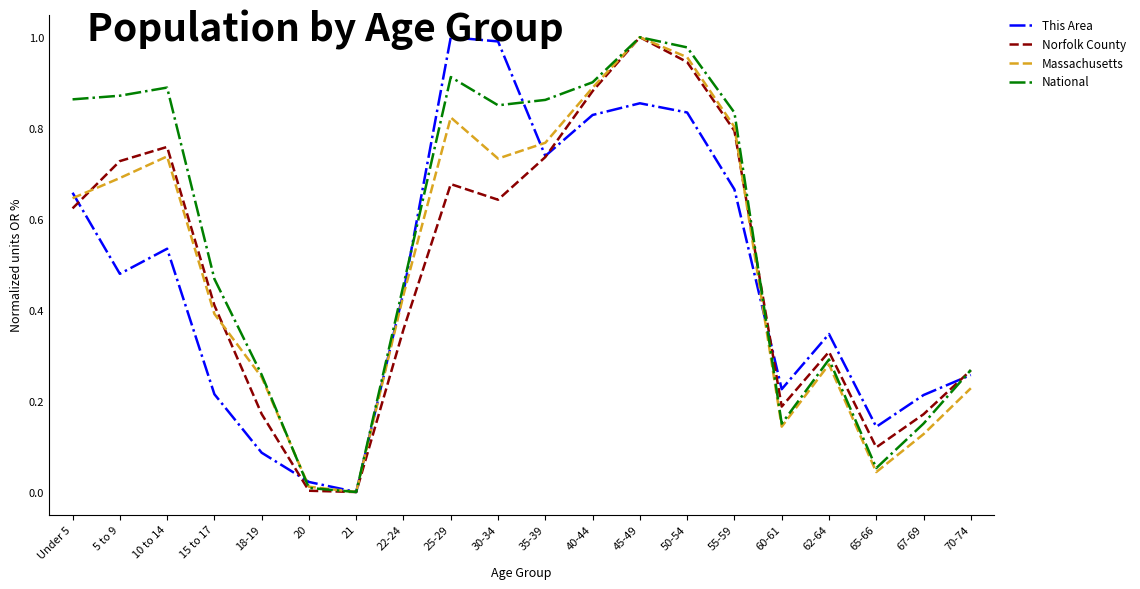

What are all the series names shown in the legend?

This Area, Norfolk County, Massachusetts, National